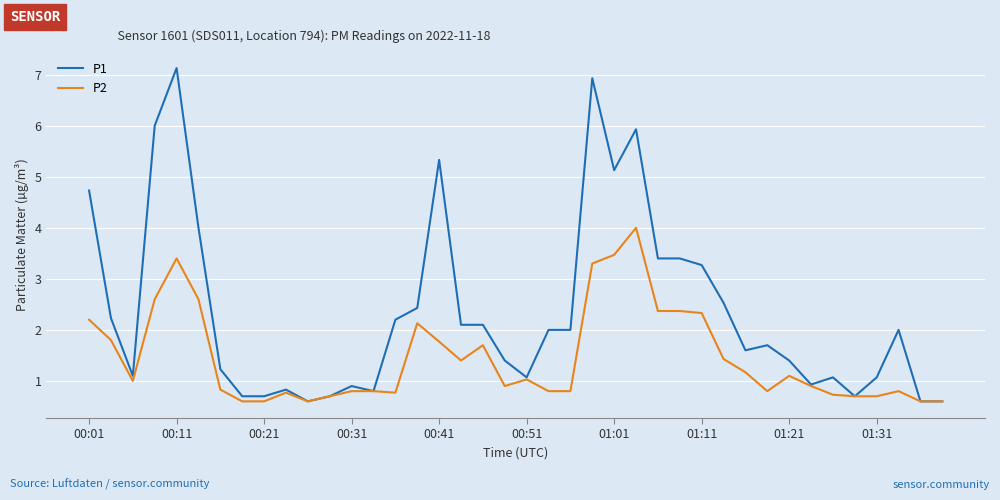

List the series in order of their peak value, highest first.

P1, P2